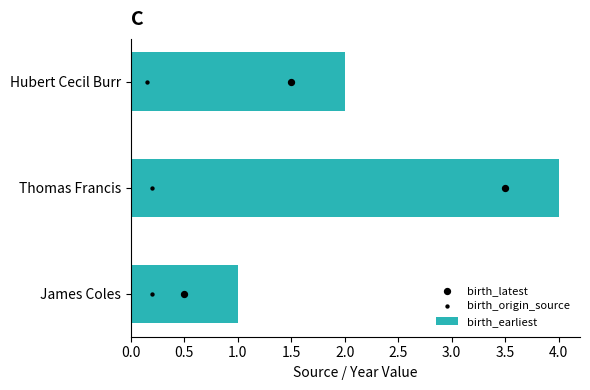

What are all the series names shown in the legend?

birth_earliest, birth_latest, birth_origin_source